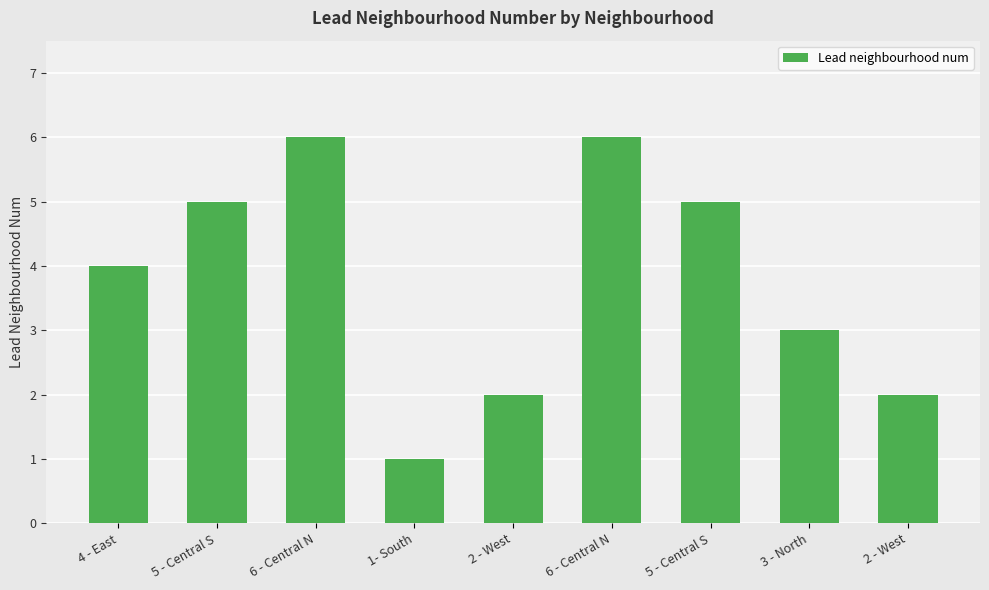

How many values are below 4?

4